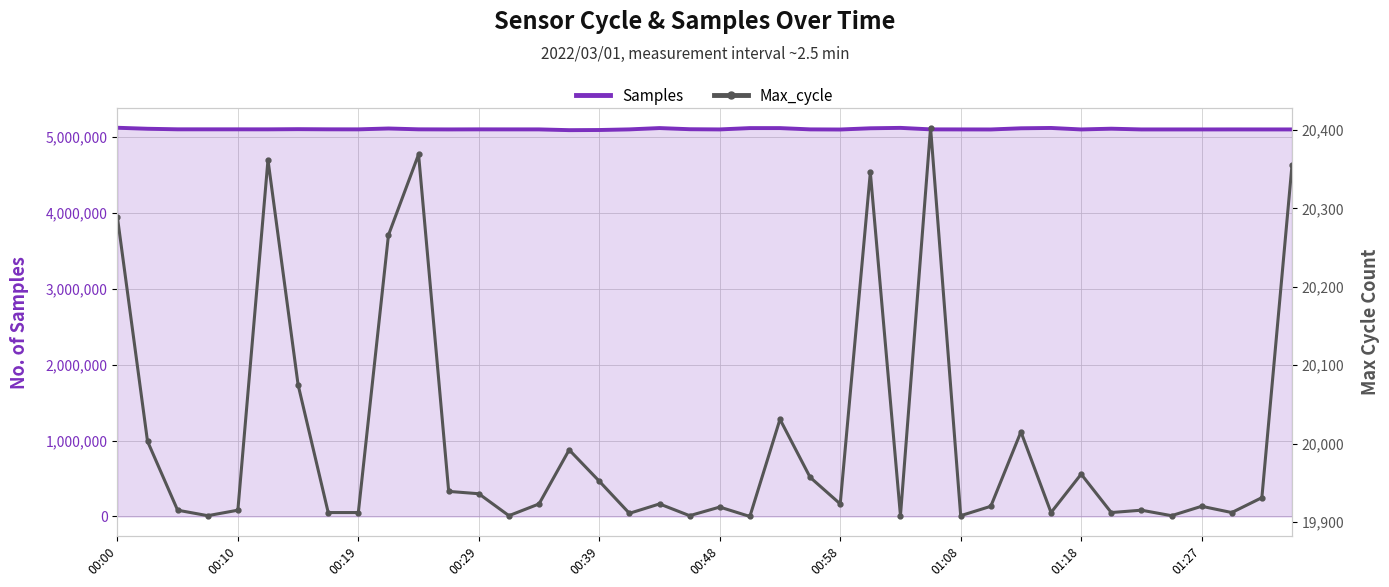

What is the lowest value of the Max_cycle series?

19907